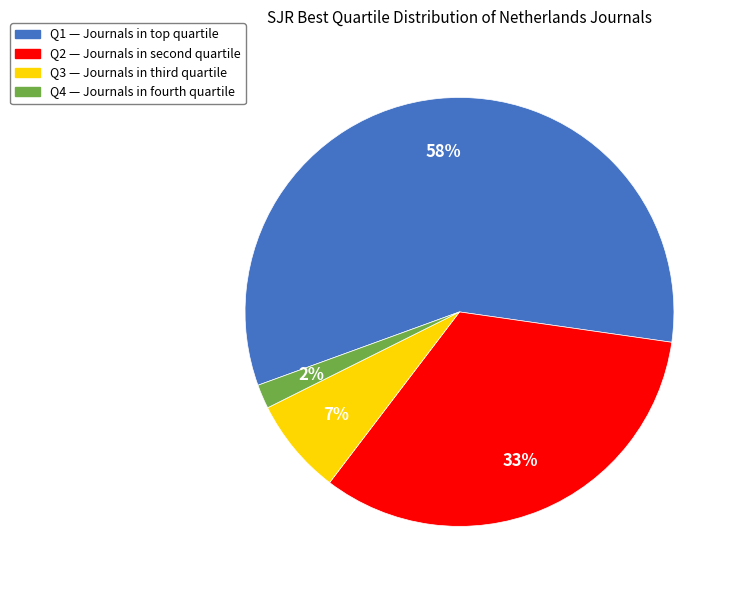

What percentage is the Q4 slice, to the nearest percent?

2%